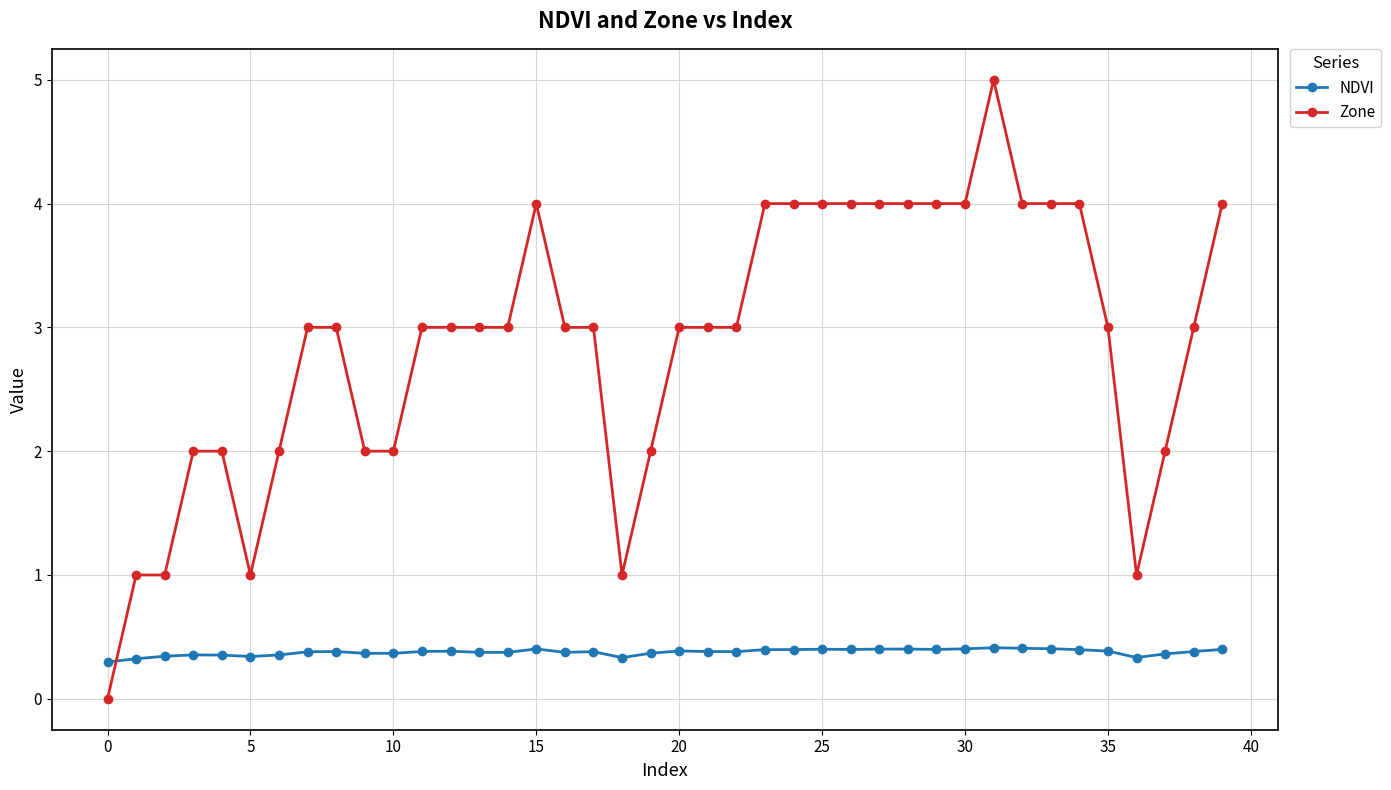

What is the highest value of the Zone series?

5.0